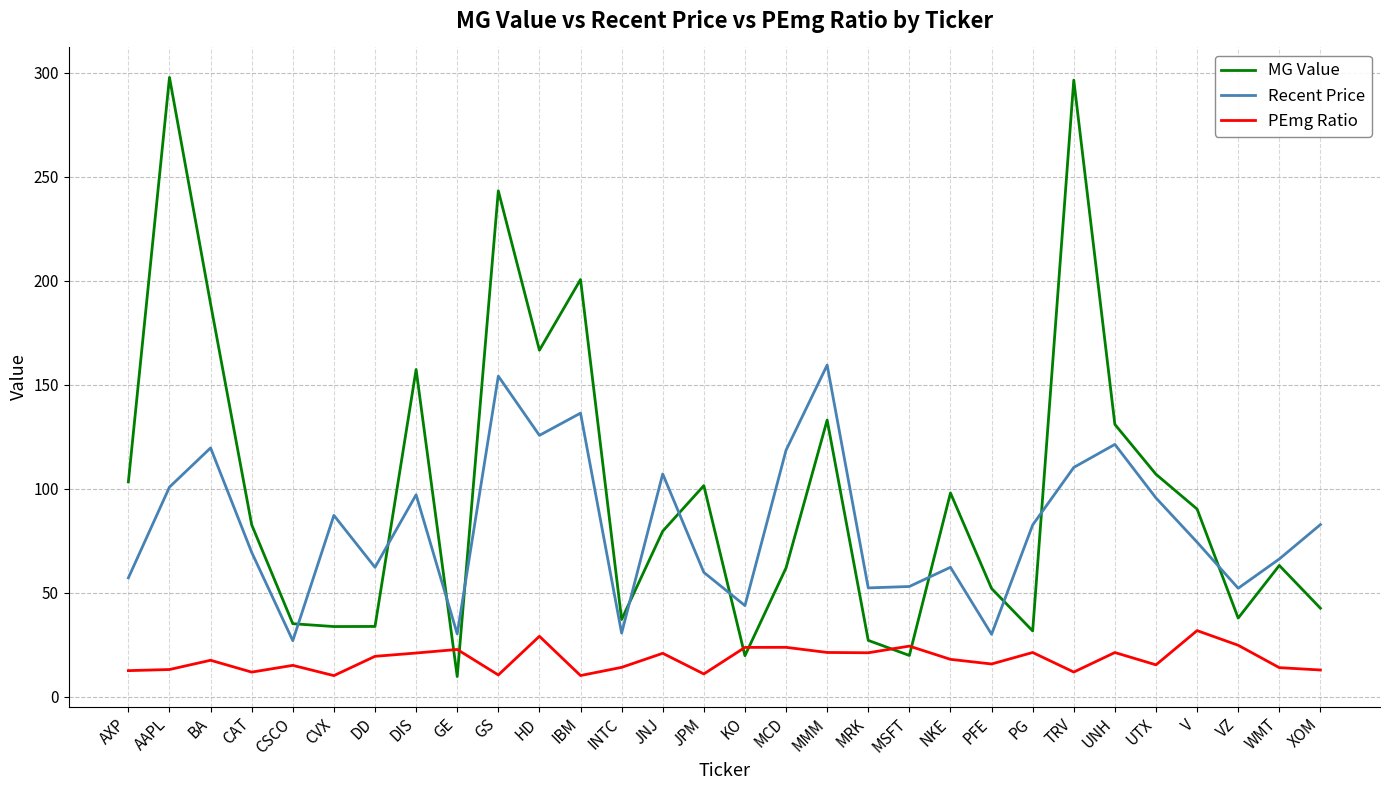

Rank the series at UNH from lowest to highest value.

PEmg Ratio, Recent Price, MG Value